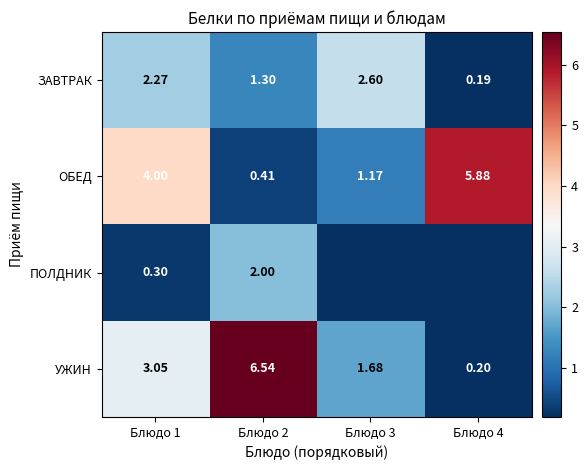

What is the difference between the ЗАВТРАК values at Блюдо 4 and Блюдо 3?

2.4